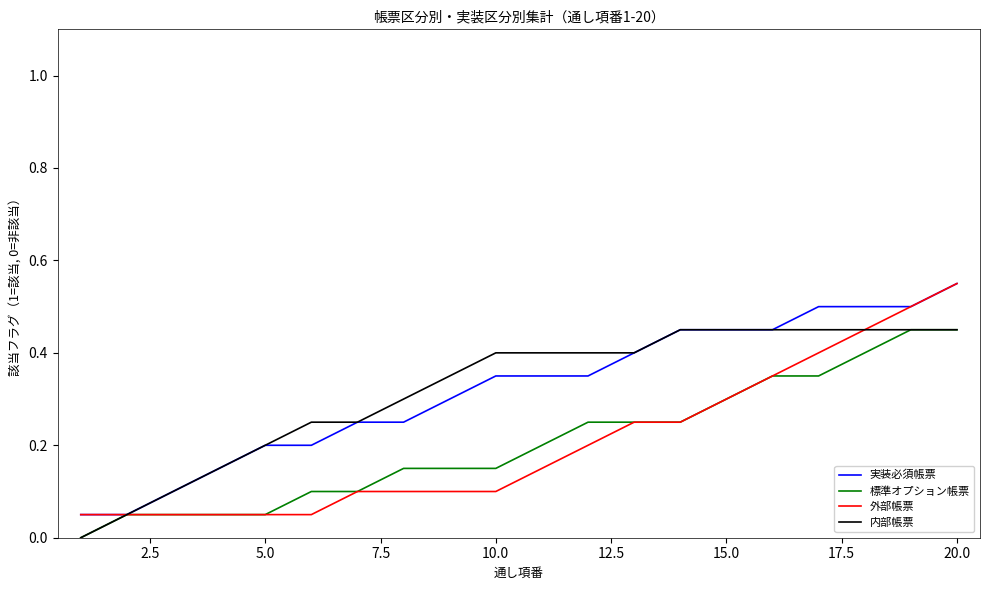

At which label does 外部帳票 reach its peak?

20.0